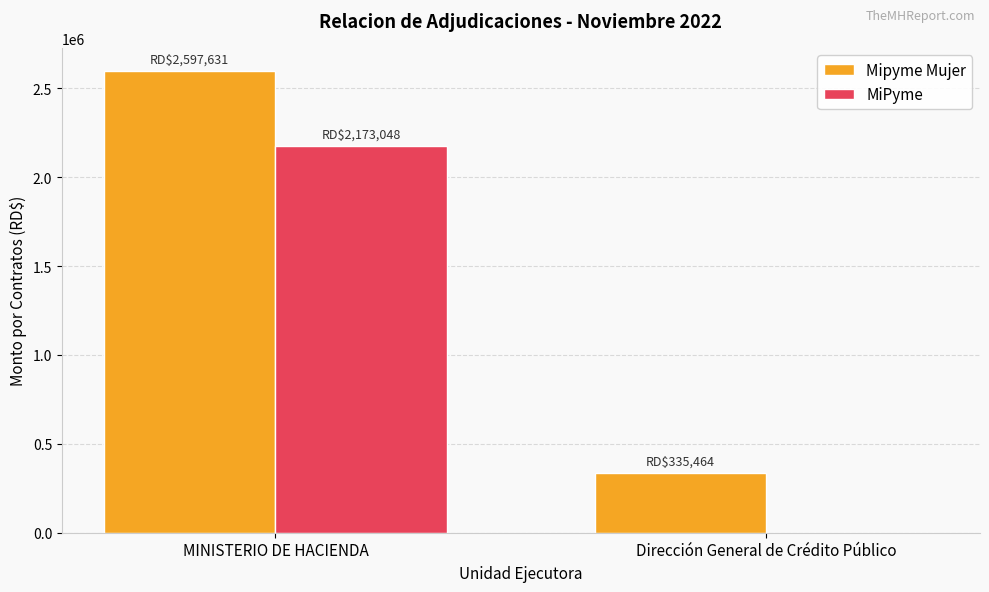

What is the maximum value shown in the chart?

2597631